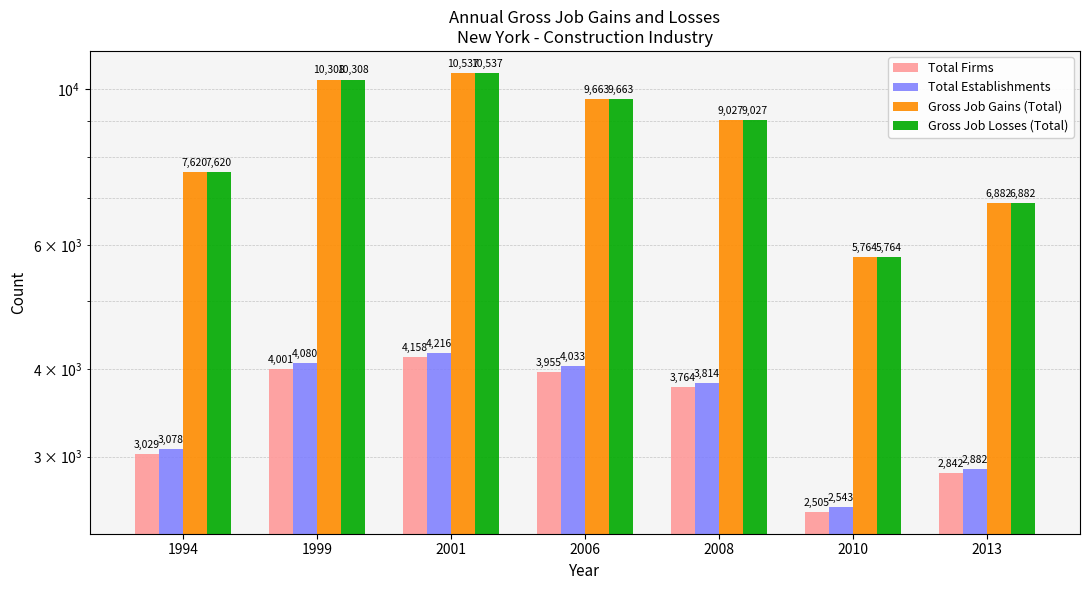

What is the sum of all Total Firms values?

24254